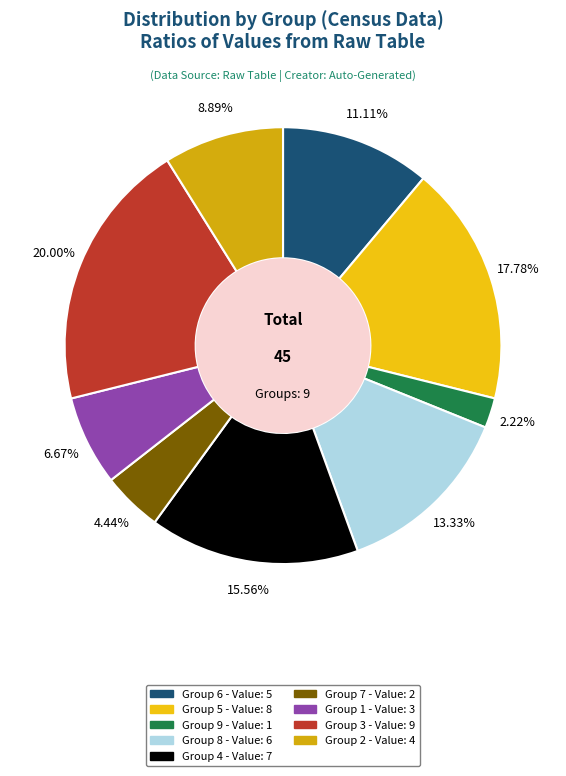

Is there any slice that represents more than half of the pie?

No